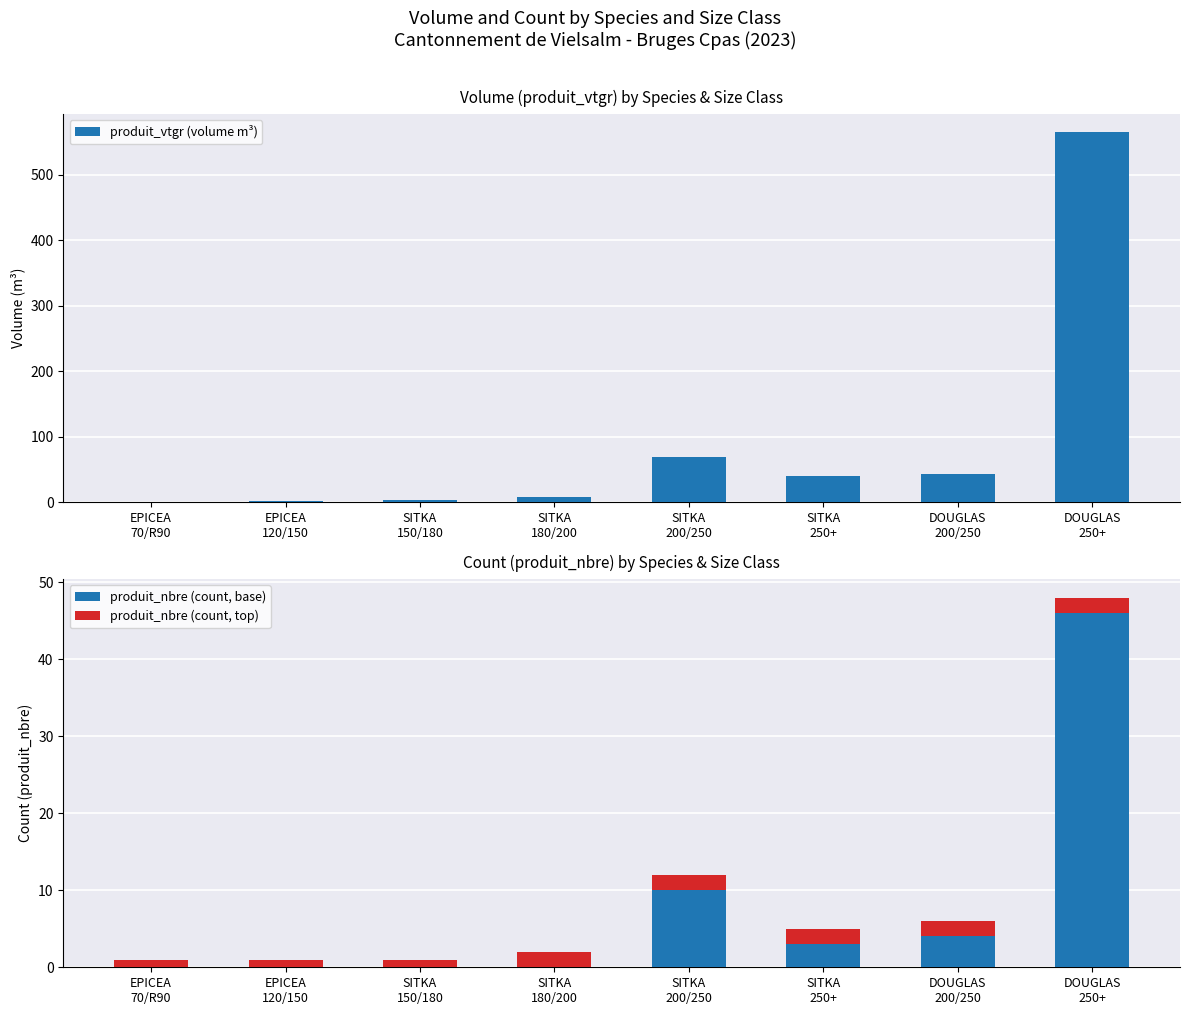

How many groups of bars are there?

8